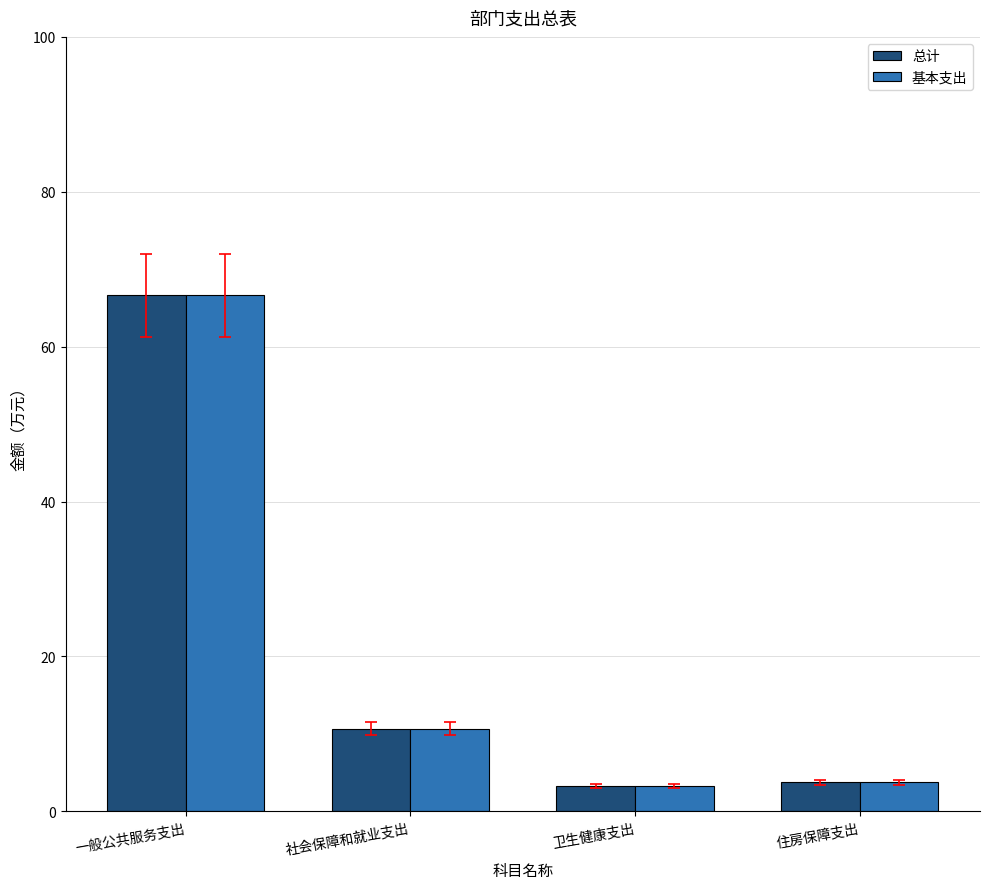

What is the average value of the 基本支出 series?

21.1